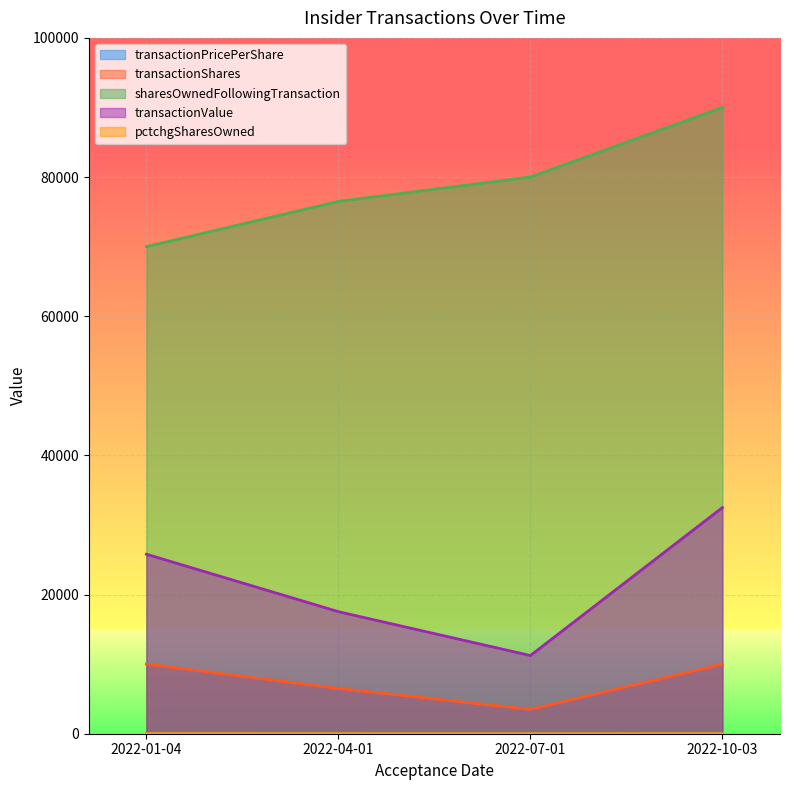

True or false: sharesOwnedFollowingTransaction and transactionShares cross at least once.

False